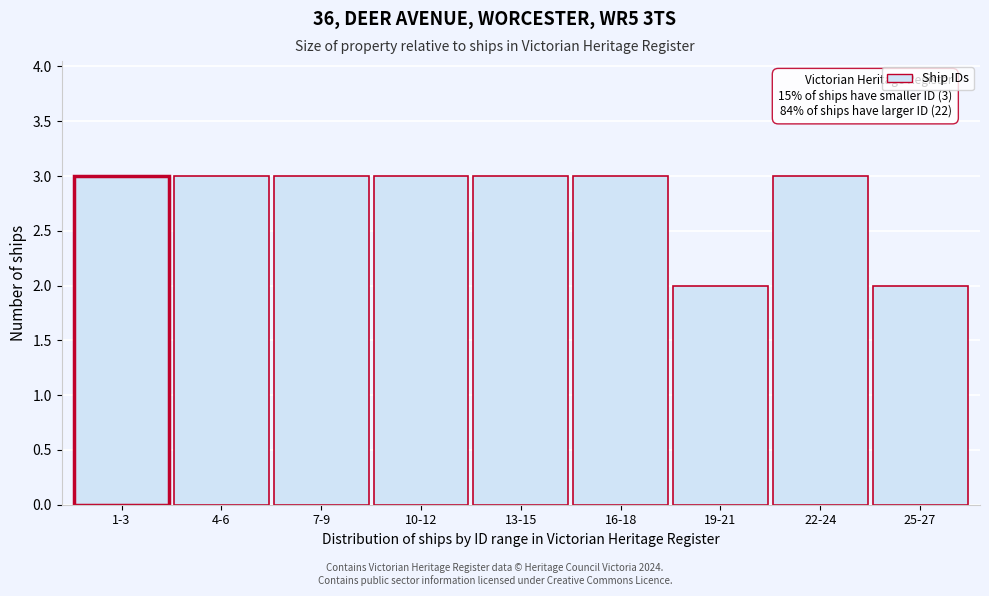

Reading left to right, what are all the values shown in this chart?

1-3=3	4-6=3	7-9=3	10-12=3	13-15=3	16-18=3	19-21=2	22-24=3	25-27=2